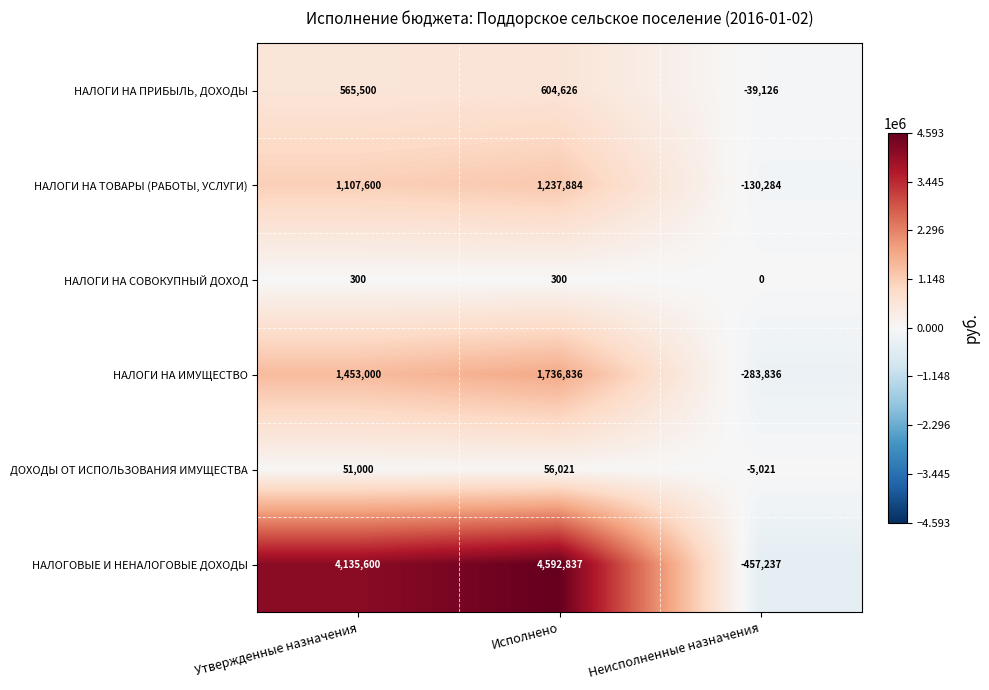

How many values in the НАЛОГИ НА ТОВАРЫ (РАБОТЫ, УСЛУГИ) series are below 1107600?

1